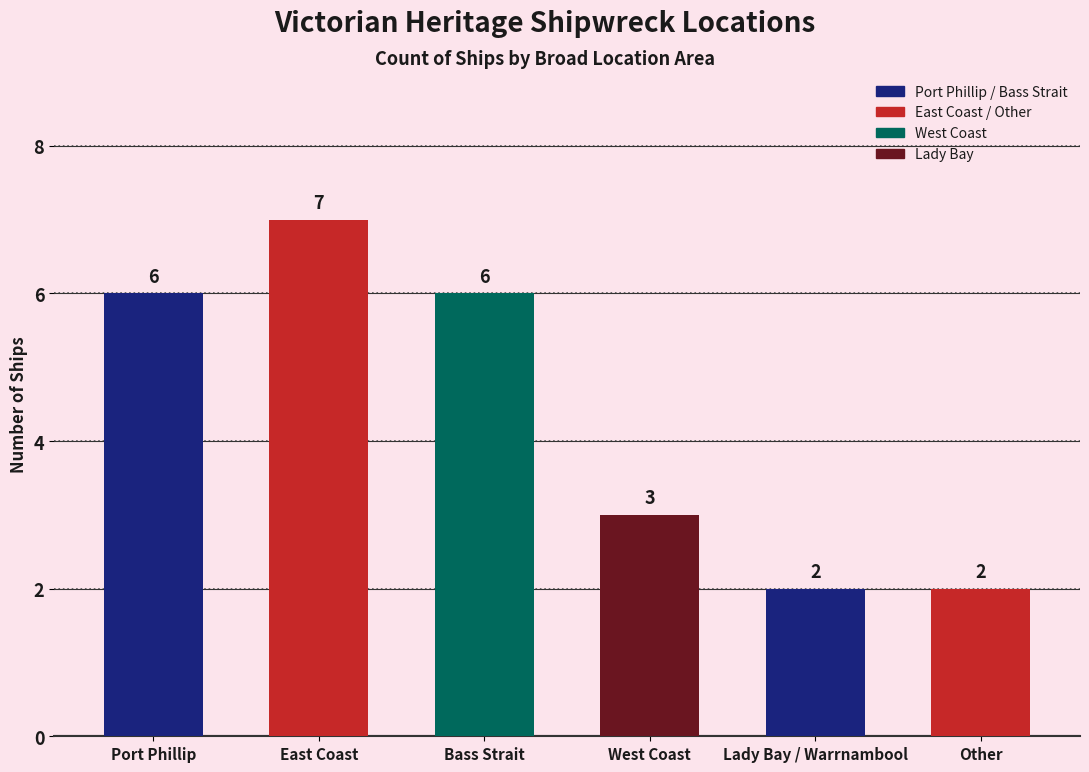

What position from the right is Lady Bay / Warrnambool?

2